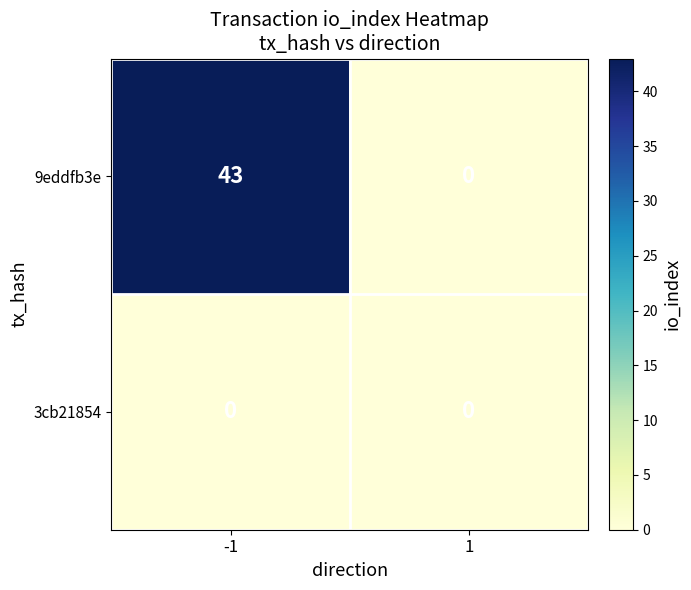

What is the difference between the 9eddfb3e values at 1 and -1?

43